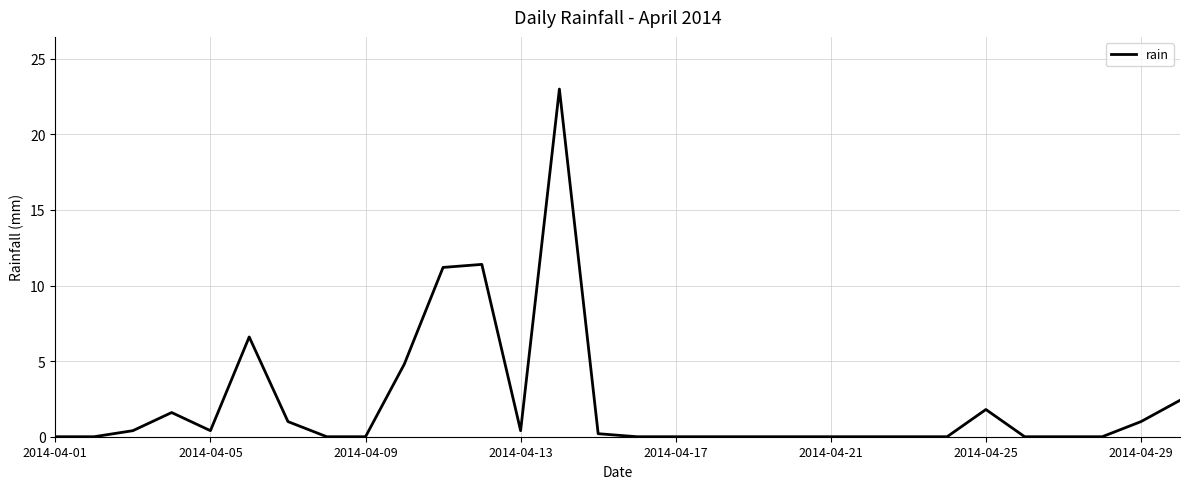

What is the greatest value displayed?

23.0